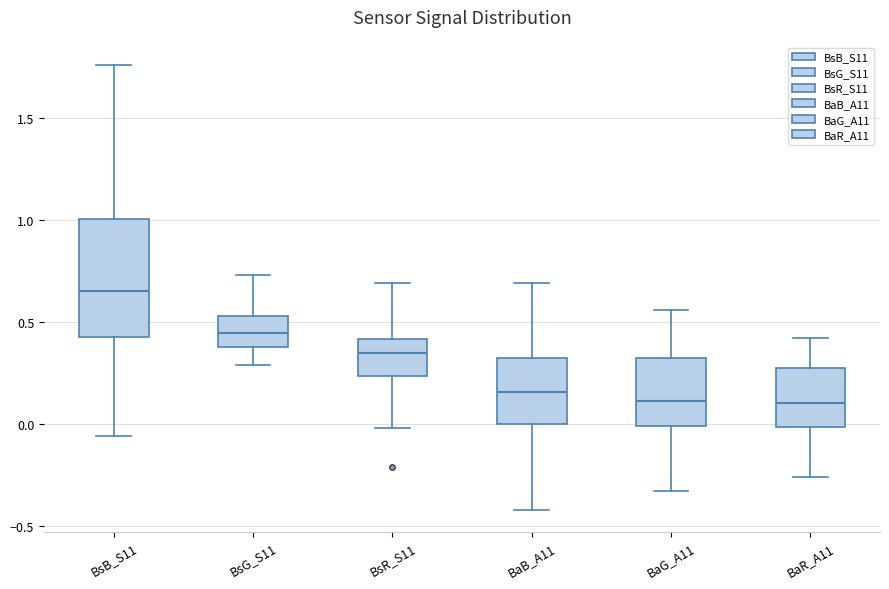

Reading left to right, read every box against the y-axis: the position of its median line, the range the box covers, and the ends of its whiskers. The values are not printed on the chart, so give them approximately, as read against the axis.

BsB_S11: median 0.65, box 0.45 to 1.00, whiskers -0.05 to 1.75
BsG_S11: median 0.45, box 0.40 to 0.55, whiskers 0.30 to 0.75
BsR_S11: median 0.35, box 0.25 to 0.40, whiskers 0.00 to 0.70
BaB_A11: median 0.15, box 0.00 to 0.30, whiskers -0.40 to 0.70
BaG_A11: median 0.10, box 0.00 to 0.30, whiskers -0.35 to 0.55
BaR_A11: median 0.10, box 0.00 to 0.25, whiskers -0.25 to 0.40